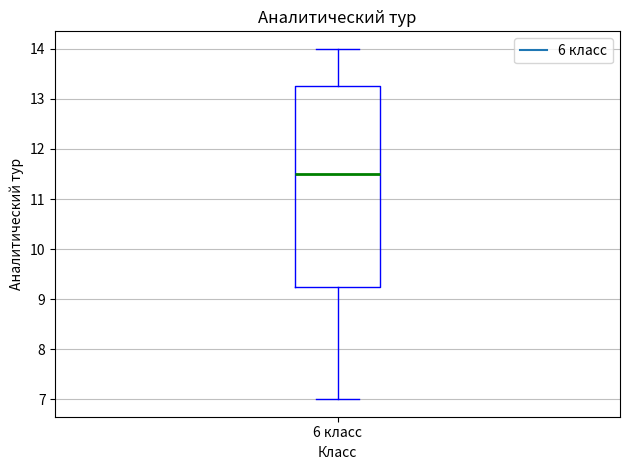

Transcribe this box plot: give where the median line is, the range the box spans, and where the two whiskers end, as read against the y-axis. The values are not printed on the chart, so give them approximately, as read against the axis.

median 11.5, box 9.3 to 13.3, whiskers 7.0 to 14.0